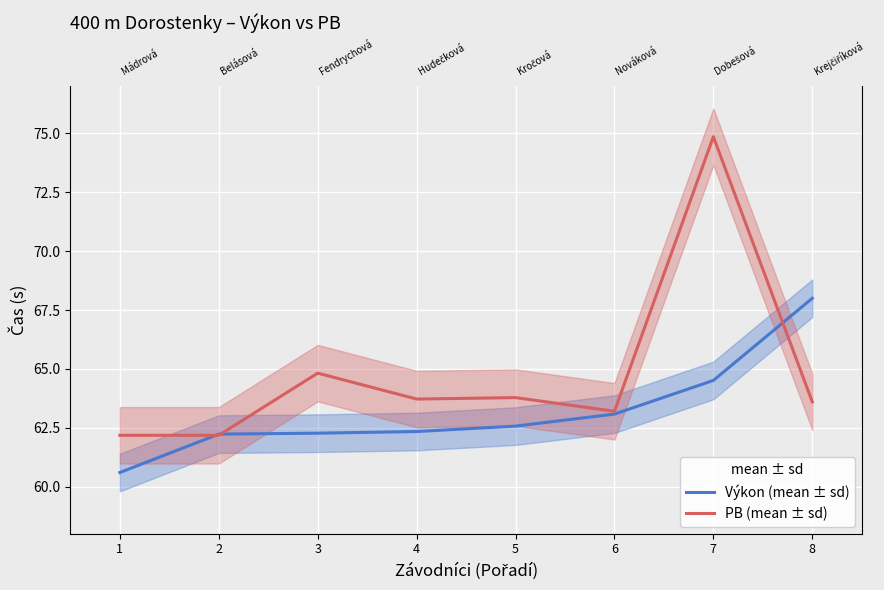

The value of Výkon (mean ± sd) at 8 is 68.0. True or false?

True